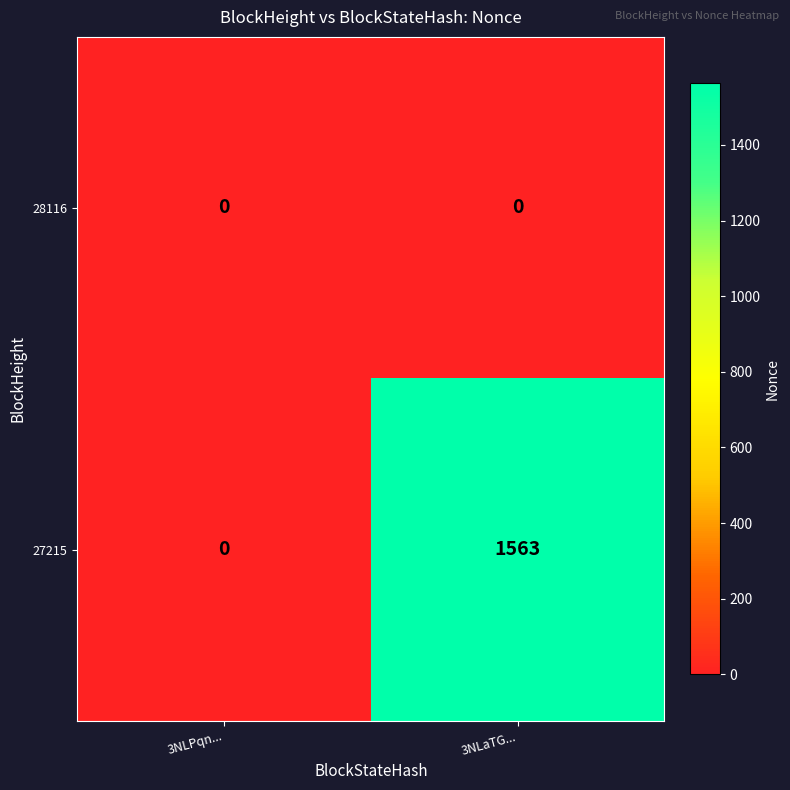

What is the difference between the maximum and minimum values in the 27215 series?

1563